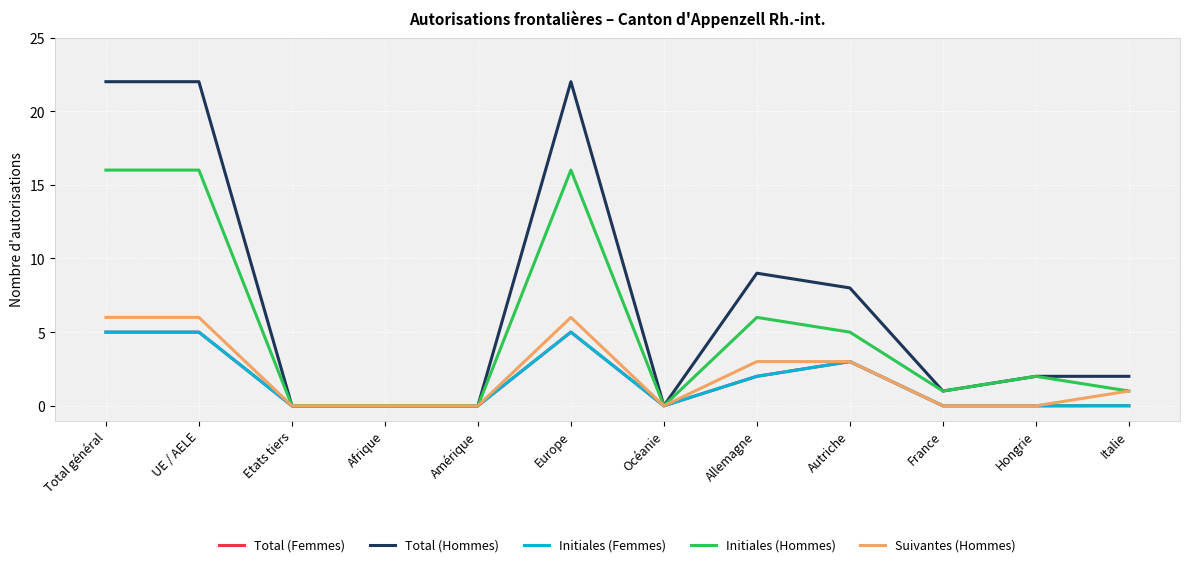

What is the label of the 9th point from the left?

Autriche